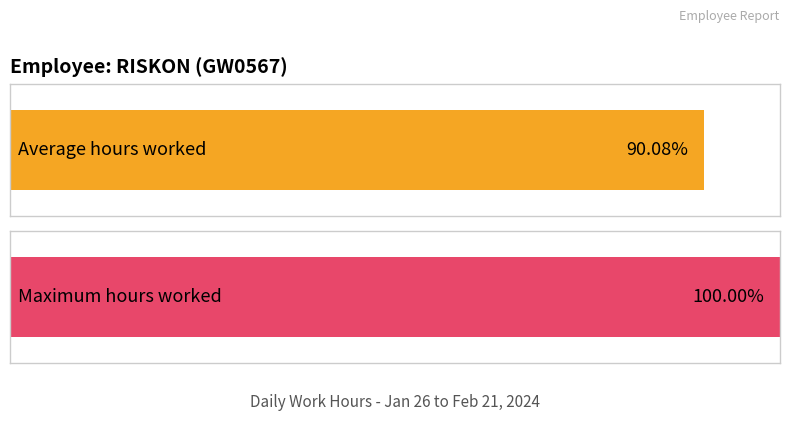

What are all the series names shown in the legend?

Average Hours, Maximum Hours